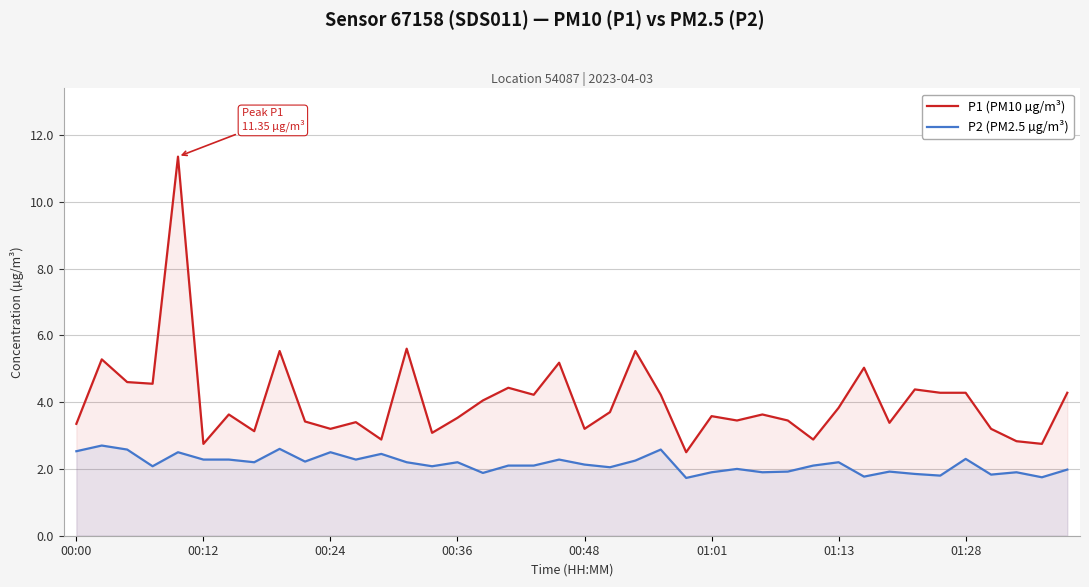

How many data points does each series have?

40